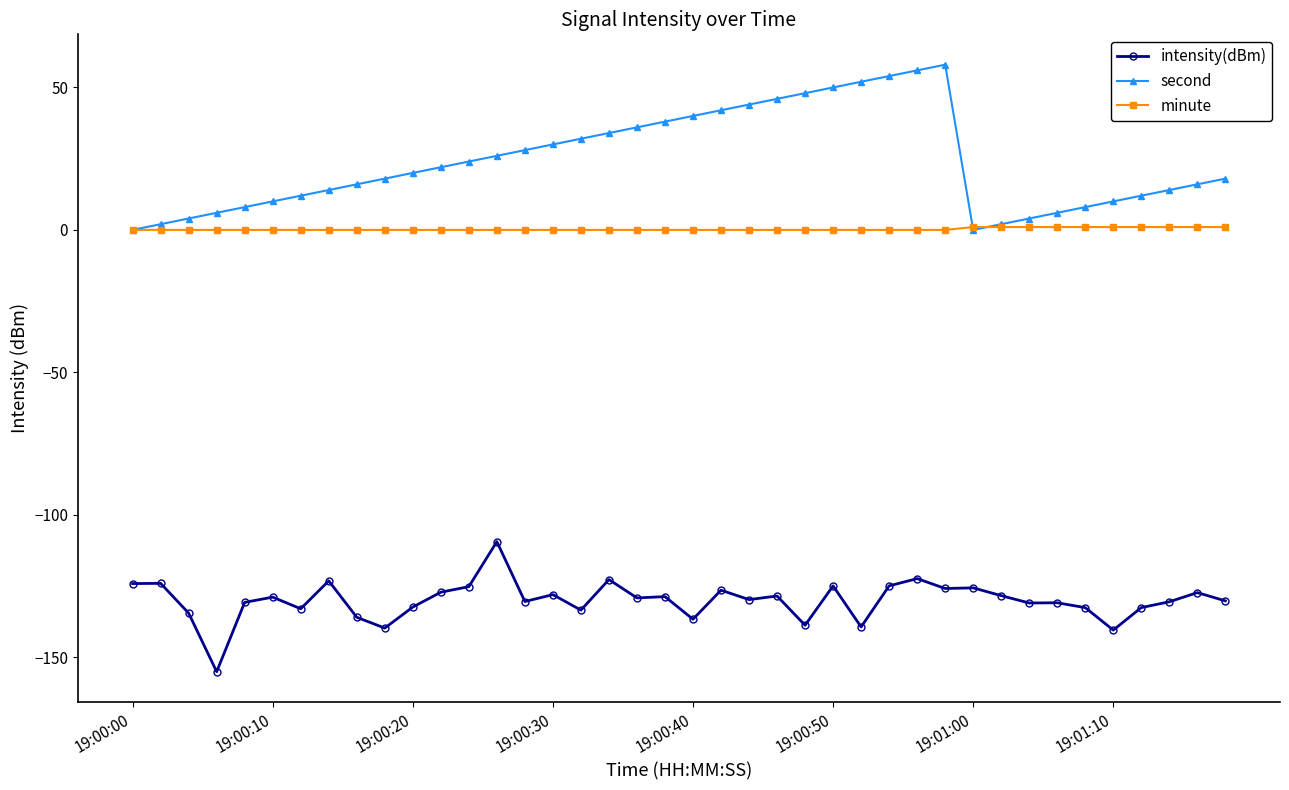

Rank the series by their maximum value, from lowest to highest.

intensity(dBm), minute, second